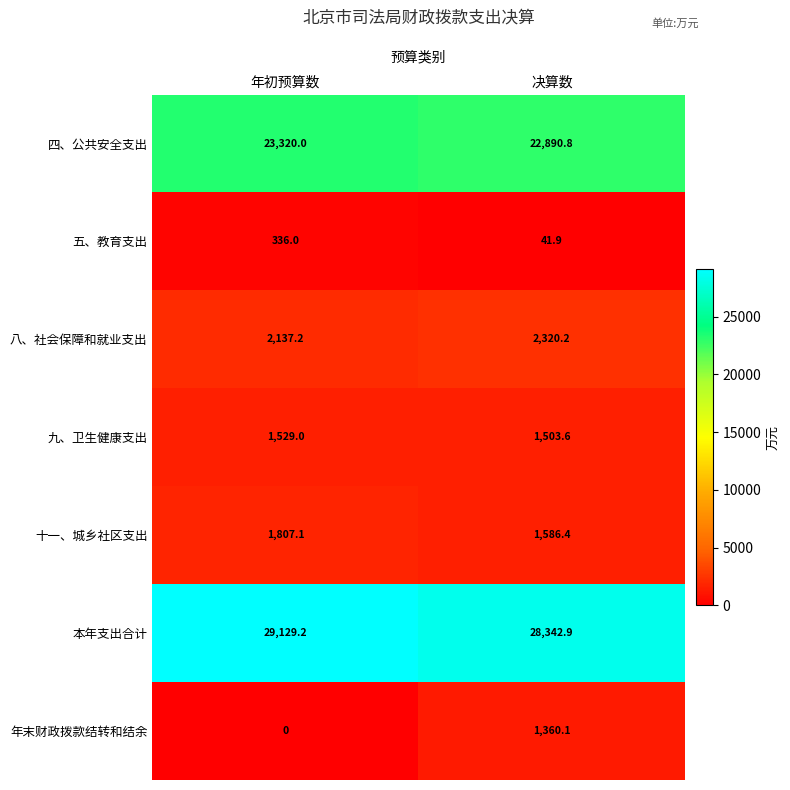

At 决算数, list the series in order from smallest to largest.

五、教育支出, 年末财政拨款结转和结余, 九、卫生健康支出, 十一、城乡社区支出, 八、社会保障和就业支出, 四、公共安全支出, 本年支出合计